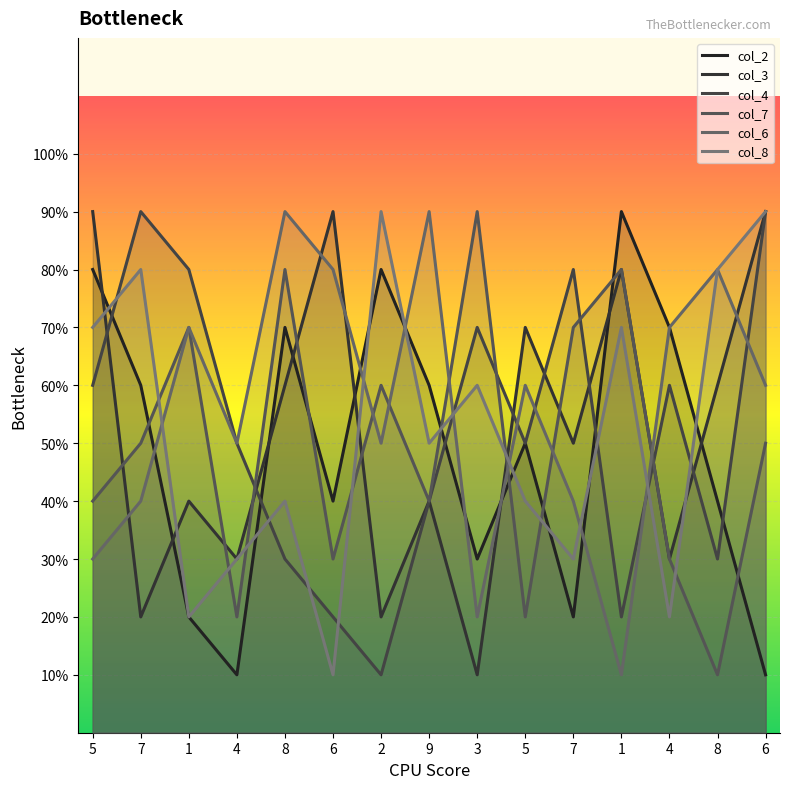

Which series changed the most between 5 and 2?

col_3